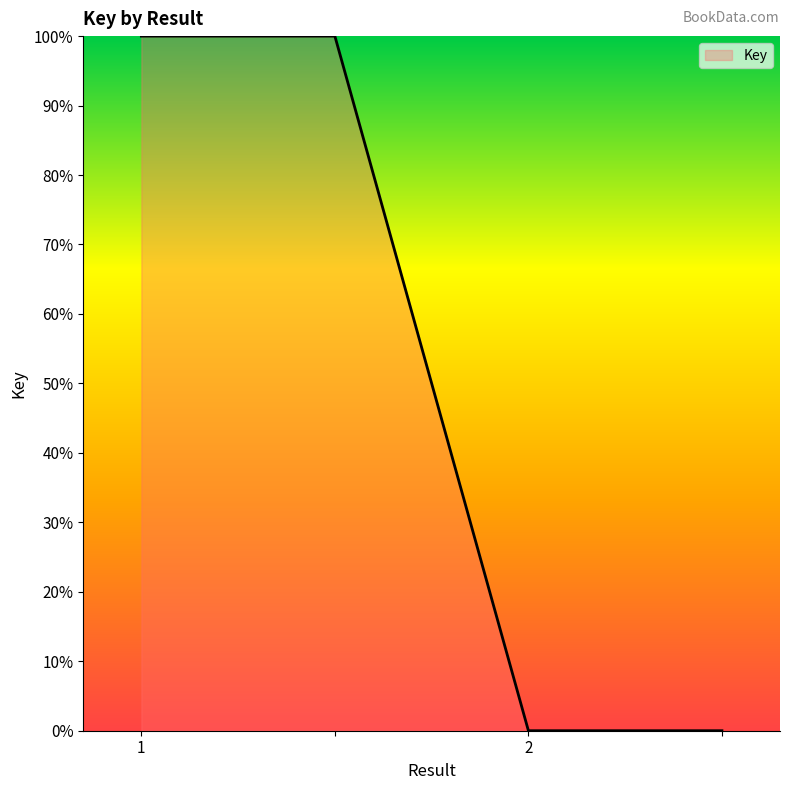

Reading right to left, extract all data points from this chart.

0	0	100	100